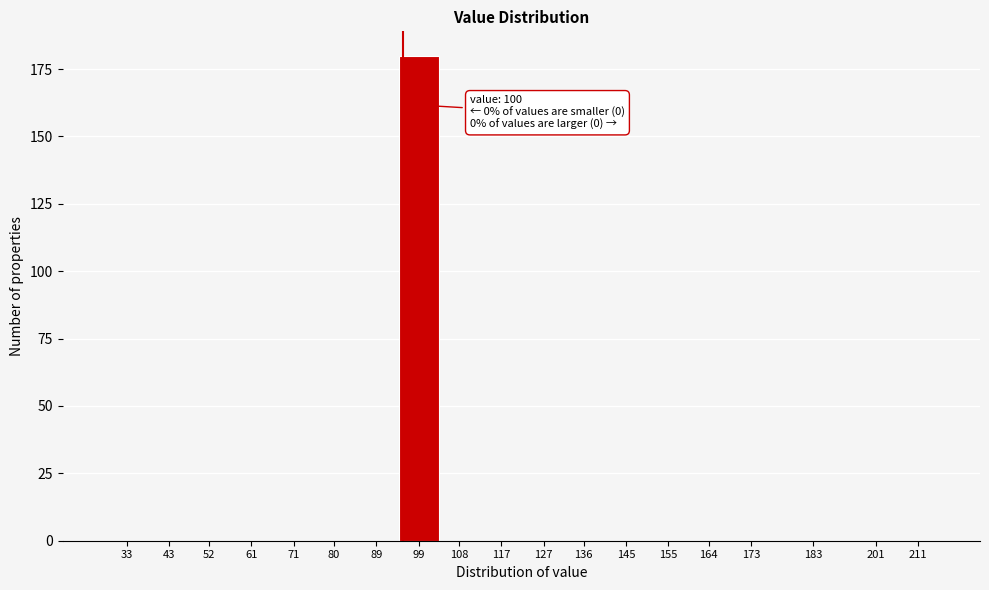

Reading left to right, extract all data points from this chart.

33=0	43=0	52=0	61=0	71=0	80=0	89=0	99=180	108=0	117=0	127=0	136=0	145=0	155=0	164=0	173=0	183=0	201=0	211=0